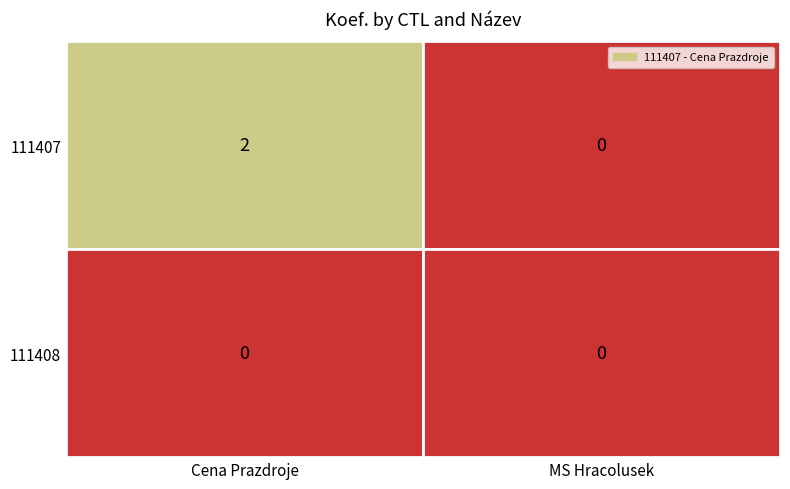

How many categories are shown in the chart?

2